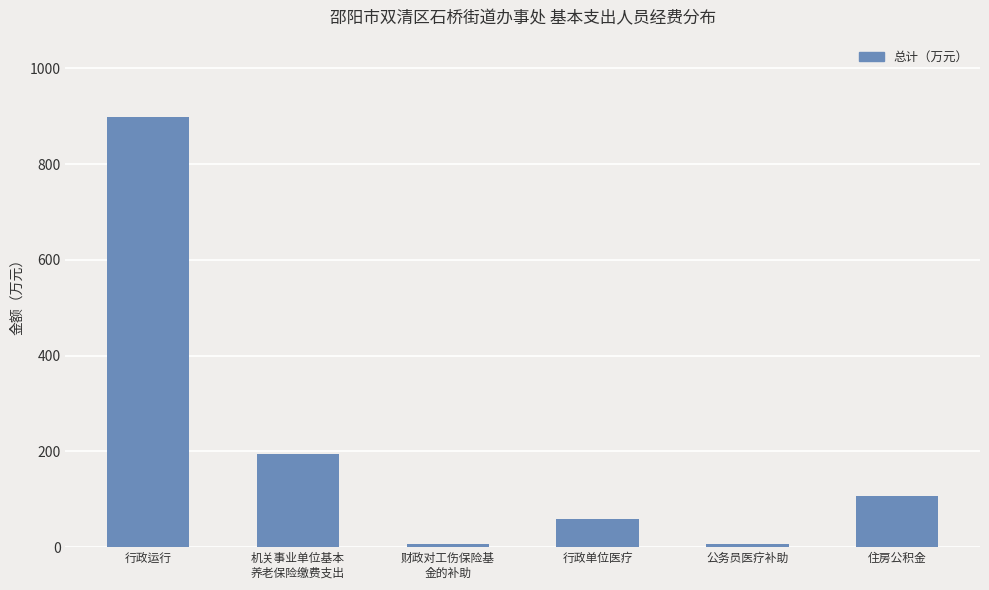

What is the ratio of the value at 住房公积金 to the value at 机关事业单位基本
养老保险缴费支出?

0.5